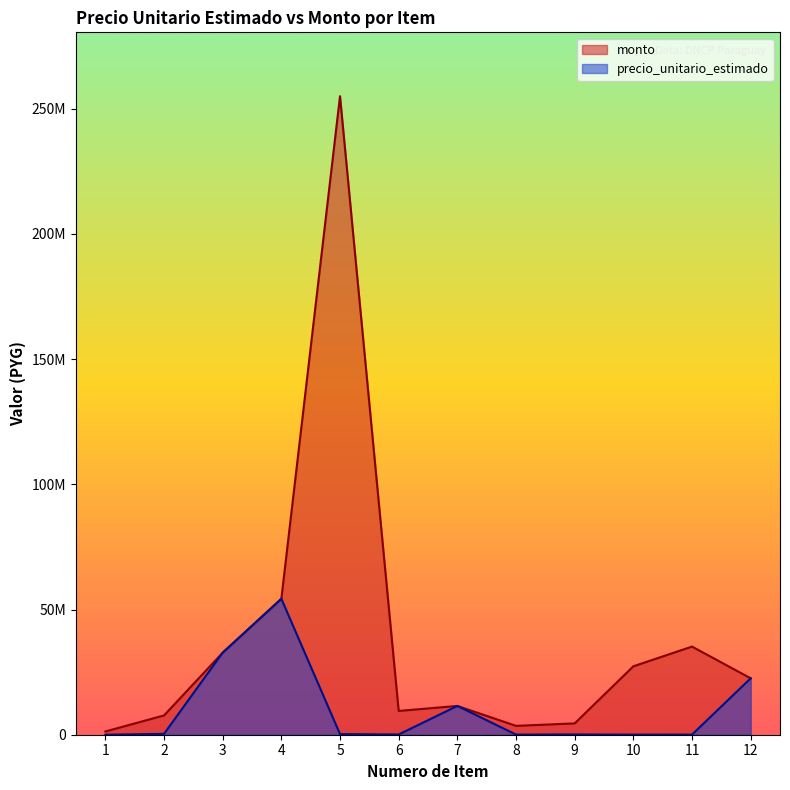

What is the value of the monto point at the 6th from the left?

9500000